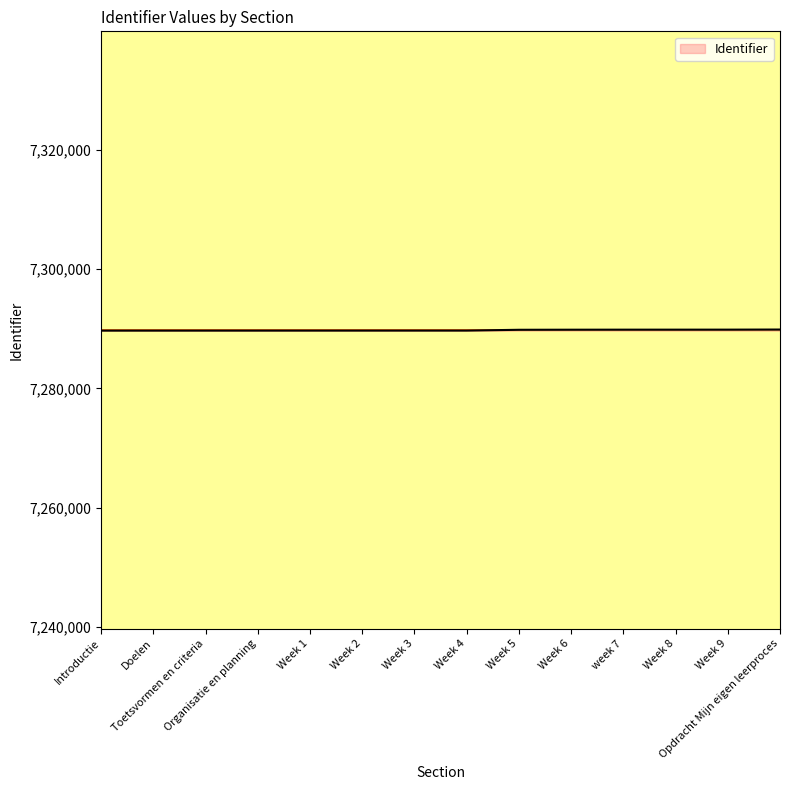

What value does the data have at week 7?

7289839